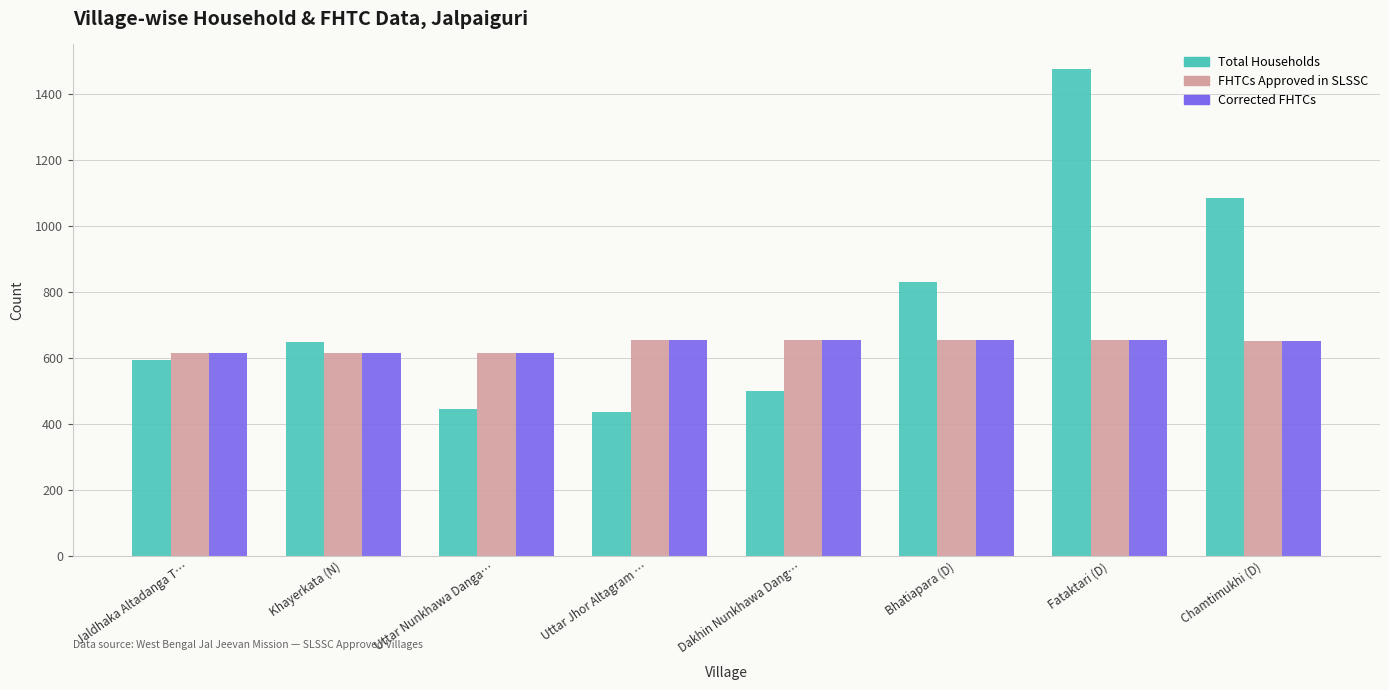

What is the label of the 8th bar from the left?

Chamtimukhi (D)